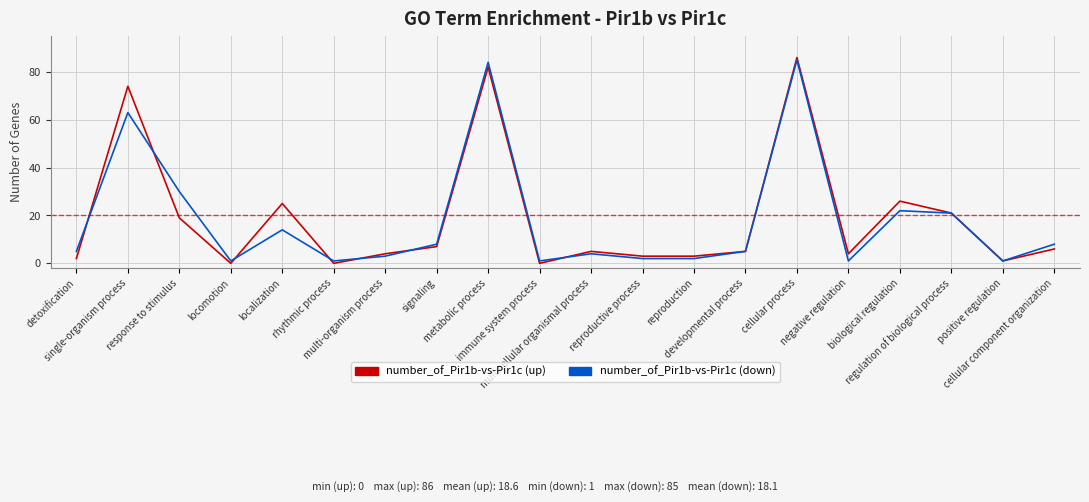

What is the greatest value displayed?

86